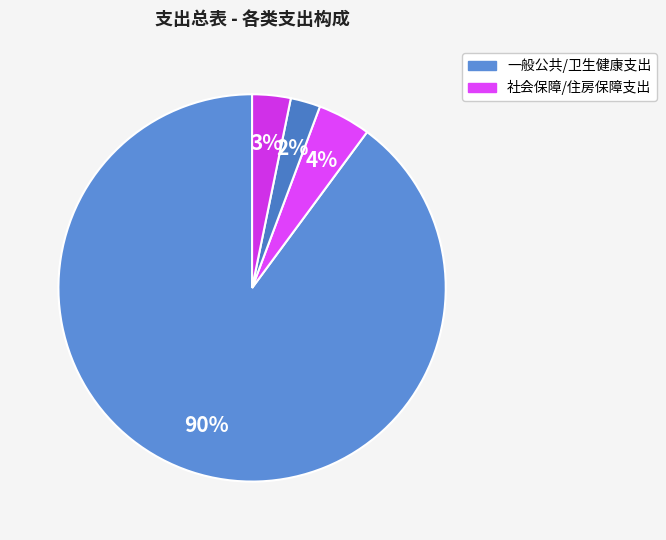

To the nearest percent, what is the difference between the largest and smallest slice percentages?

87%